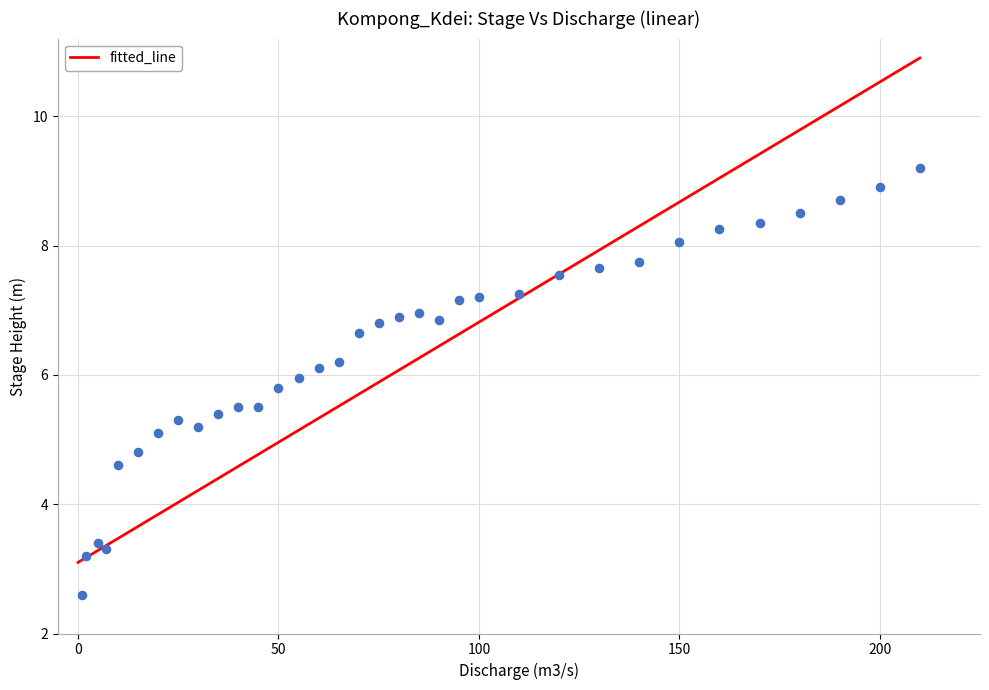

What Y value in the scatter plot is closest to 5?

5.1